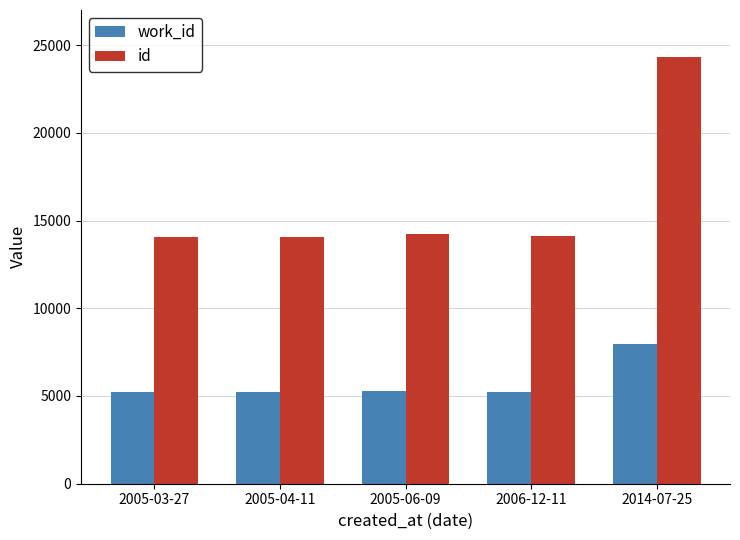

The id series shows 6126 at 2006-12-11. True or false?

False